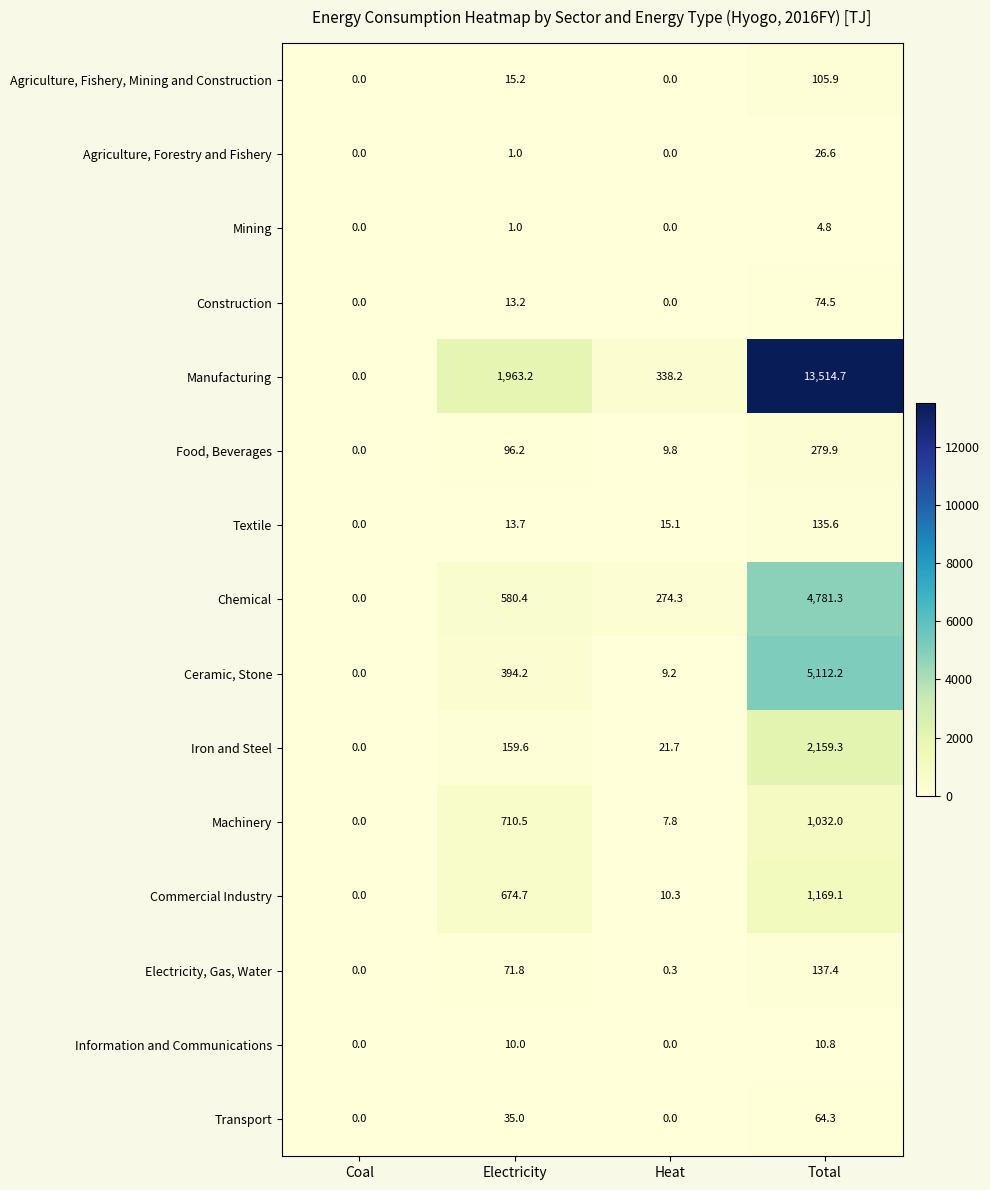

At which category is the sum across all series the highest?

Total